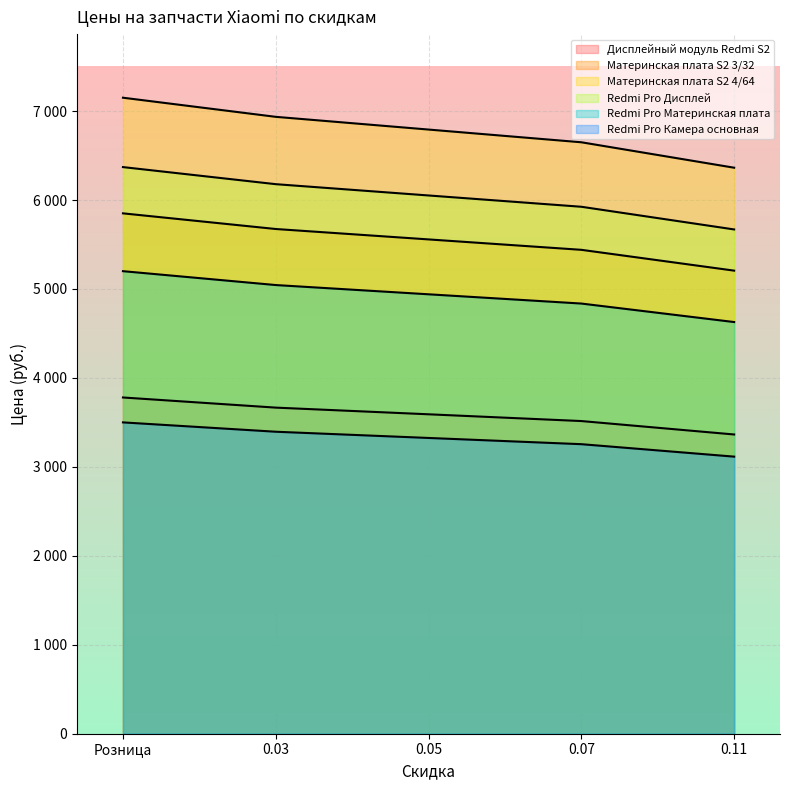

Which series changed the most between 0.03 and 0.11?

Материнская плата S2 4/64